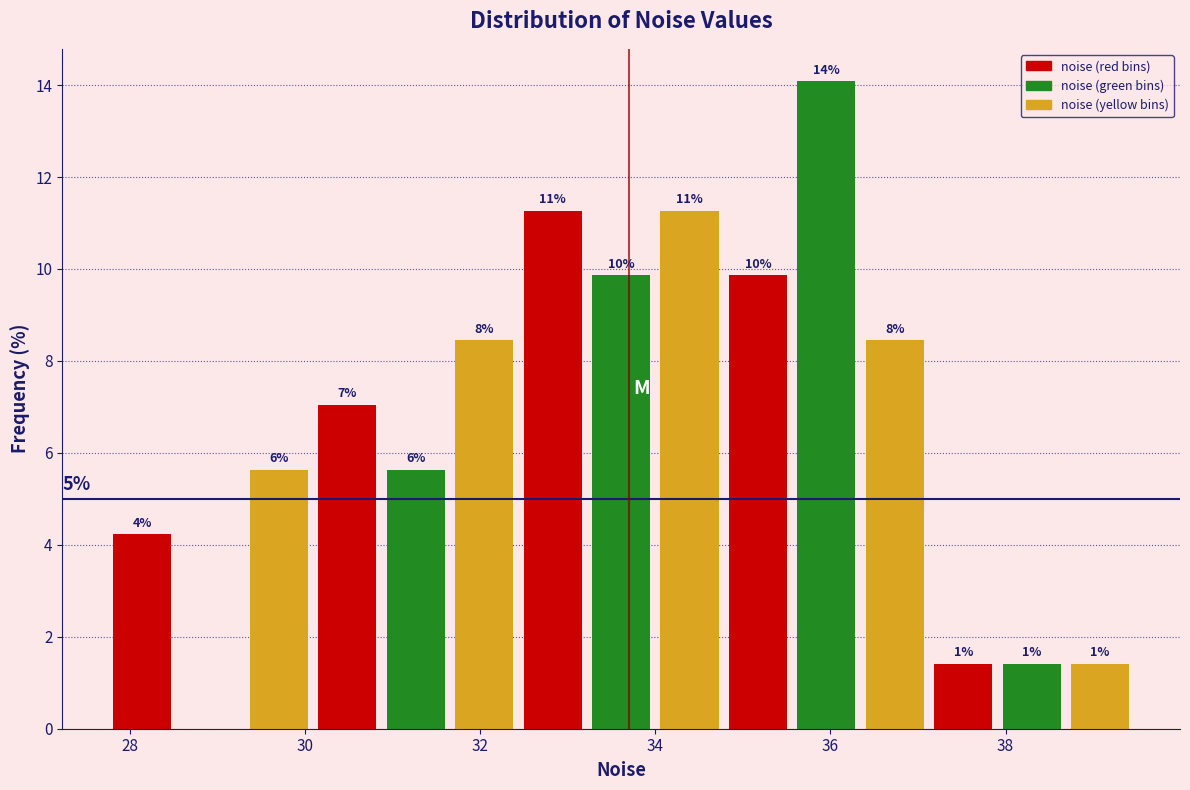

Around what value on the x-axis is the tallest bar? Give the approximate position of its centre, as read against the axis.

36.0